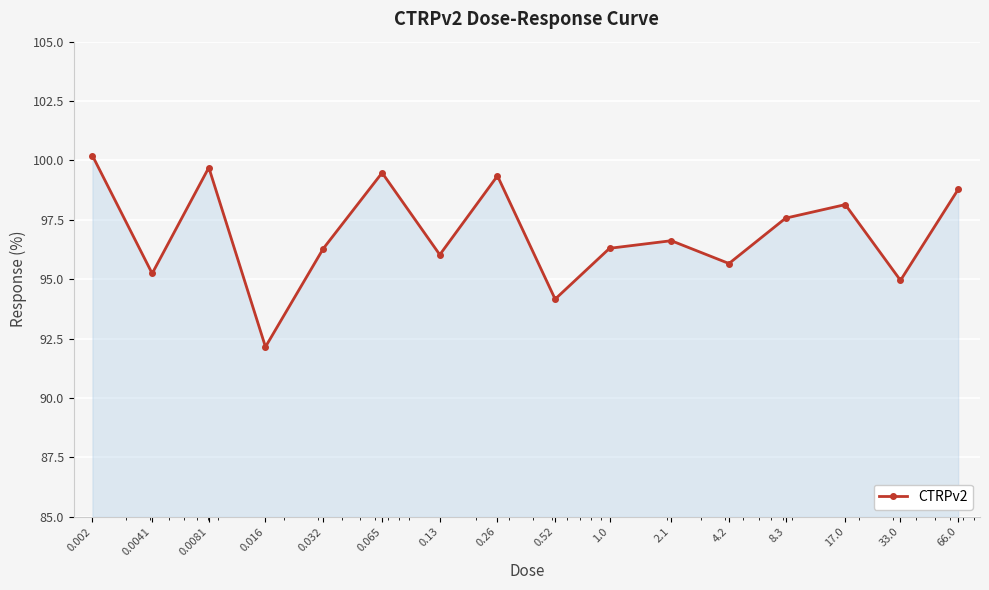

What is the maximum value shown in the chart?

100.2